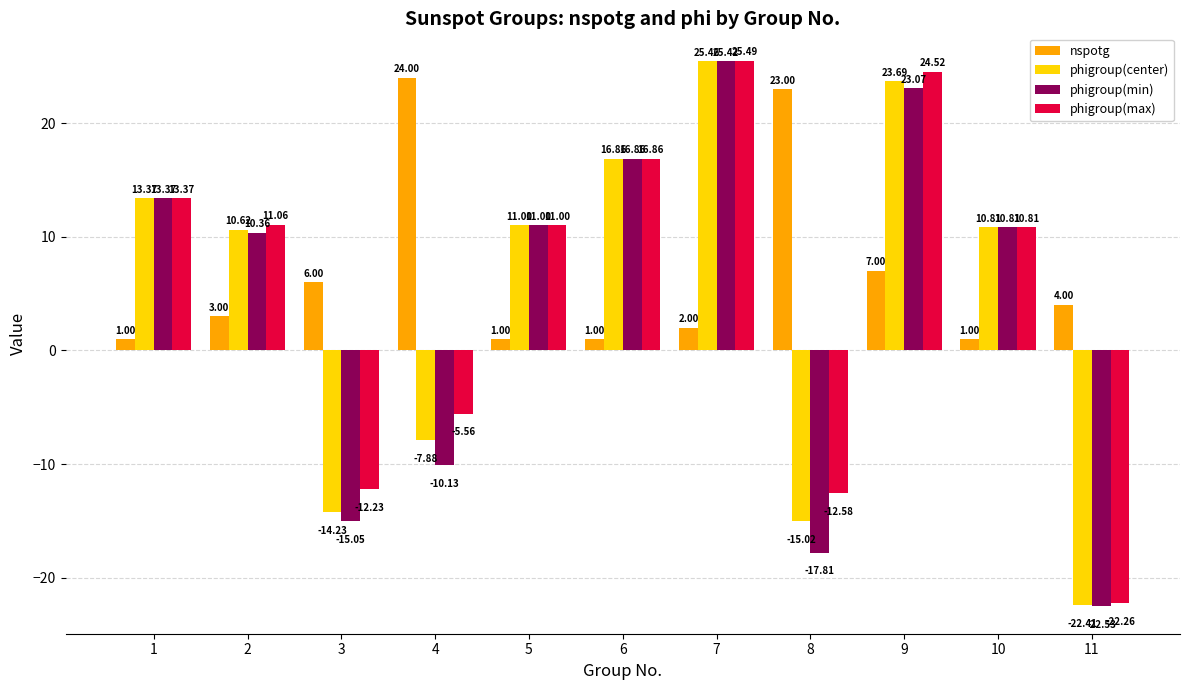

What is the total value across all series at 1?

41.1